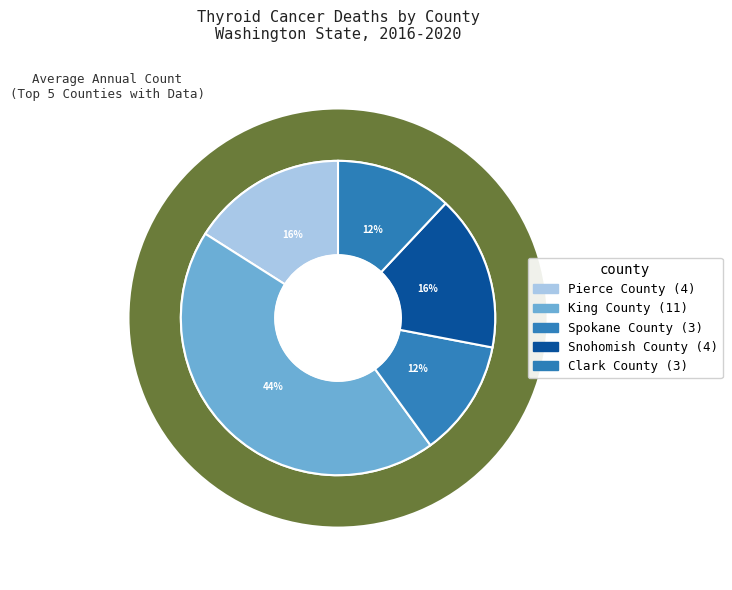

Which slice is the largest?

King County